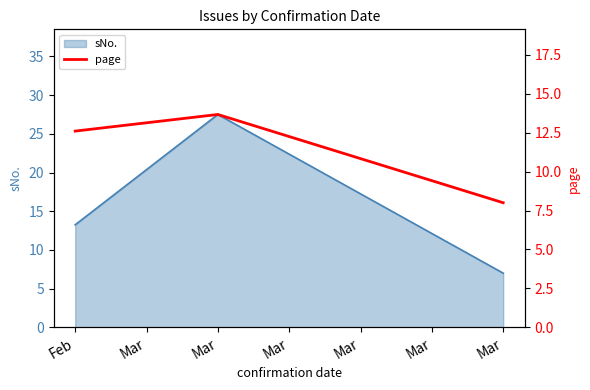

True or false: the data shows 22.0 at Mar.

False